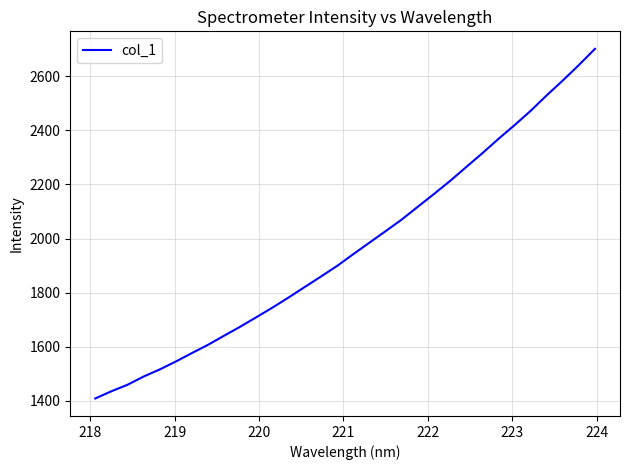

What is the difference between the maximum and minimum values?

1292.2